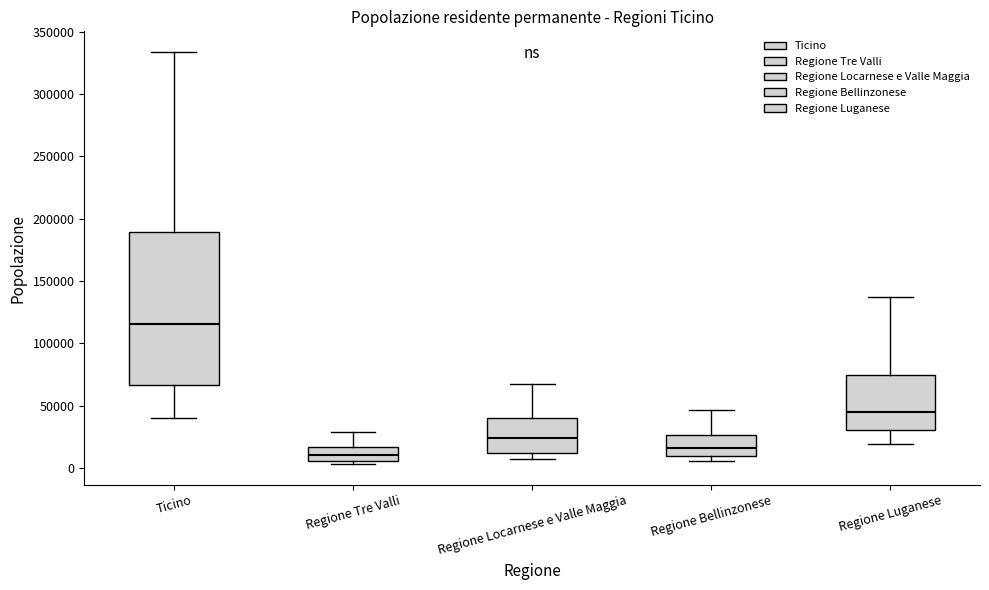

Where is the upper edge of the box for Ticino on the y-axis? The values are not printed on the chart, so give them approximately, as read against the axis.

190000